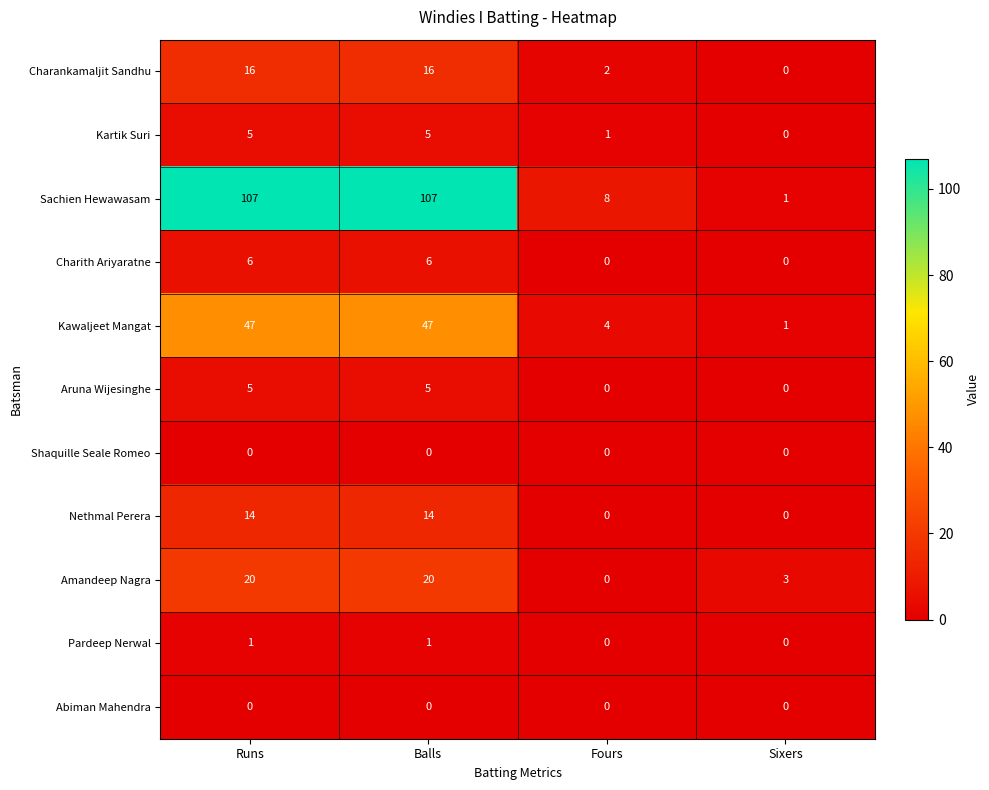

How many Amandeep Nagra values are between 3 and 20?

3